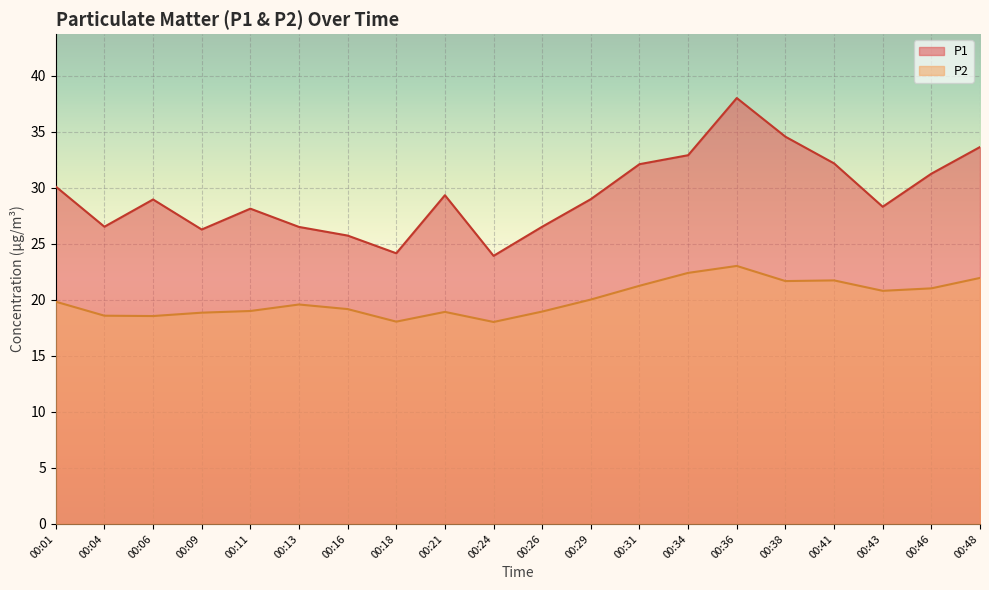

What is the difference between the second highest and minimum values in the P1 series?

10.6